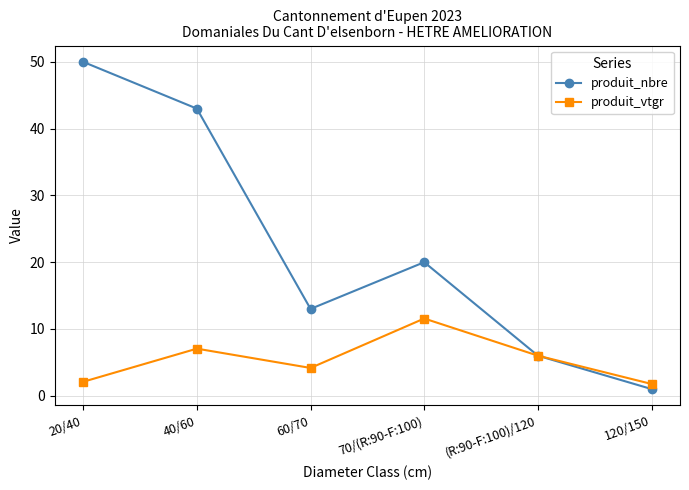

How many values in the produit_nbre series are below 20?

3